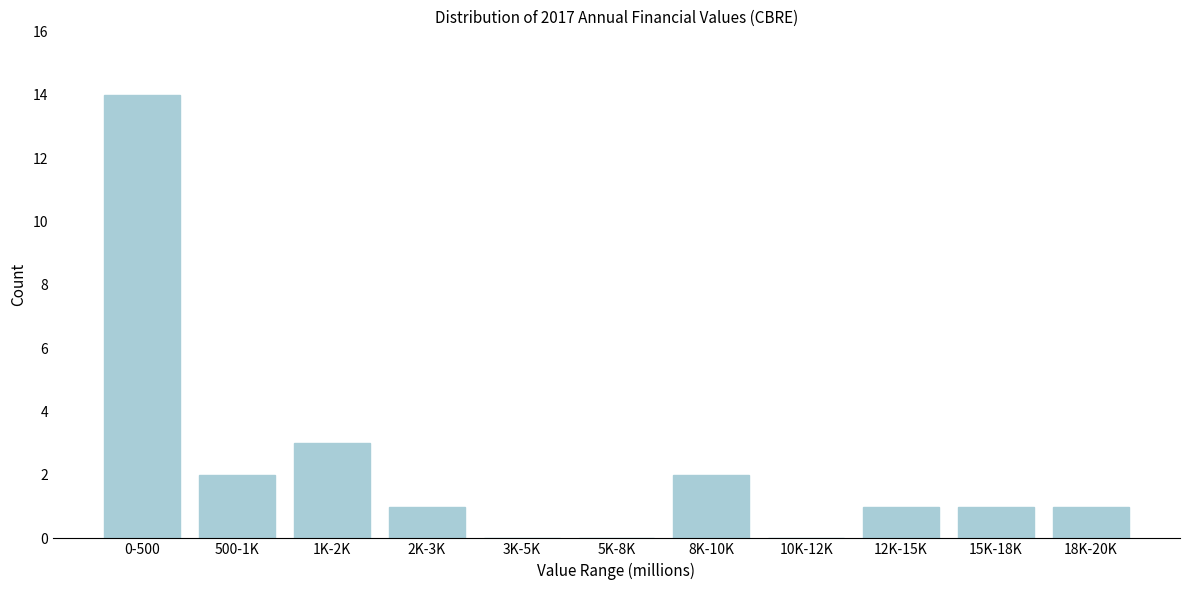

At which label is the value closest to 7?

1K-2K